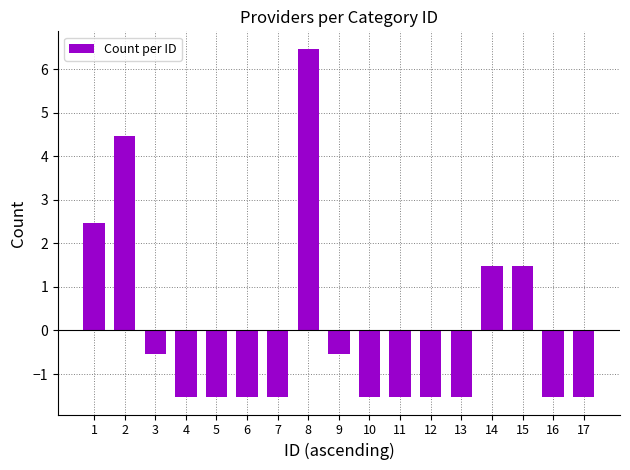

What is the sum of the values at 9 and 1?

1.9